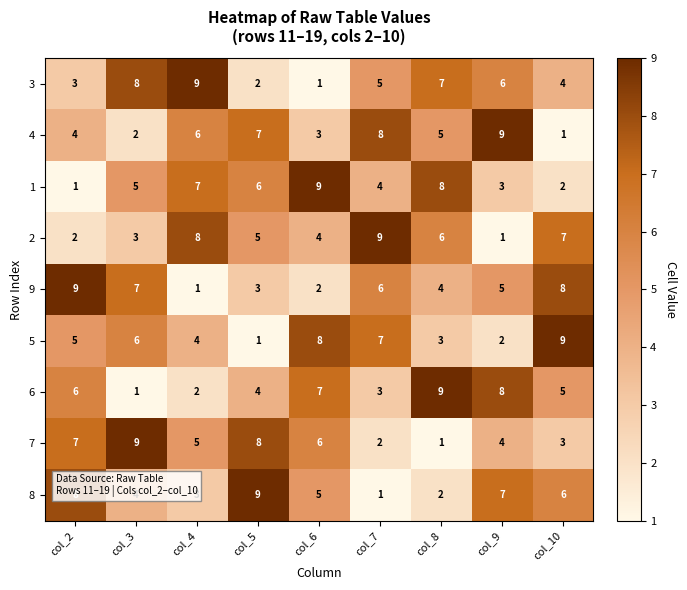

Is the value of 5 at col_9 greater than the value of 7 at col_2?

No